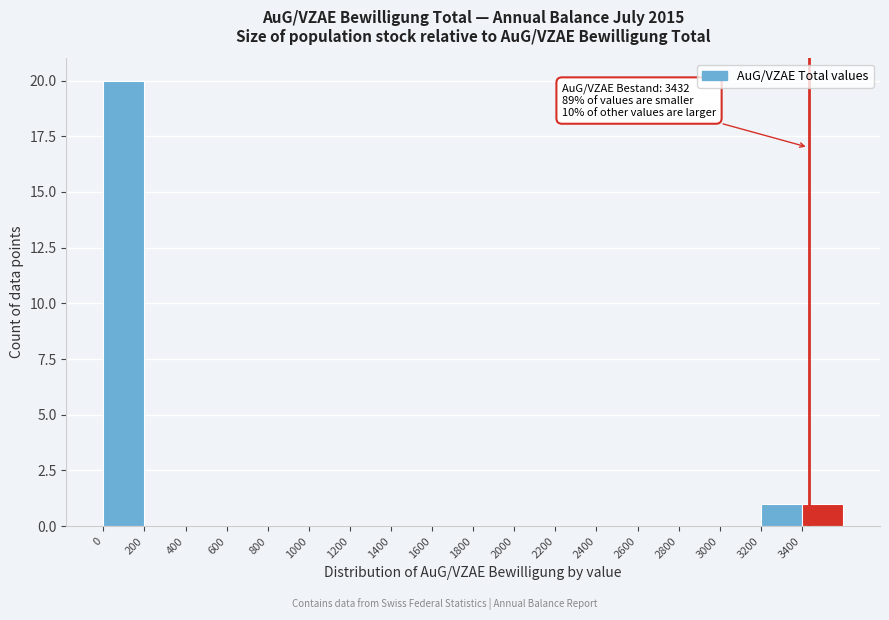

Over which range of the x-axis is the bar tallest?

0 to 200